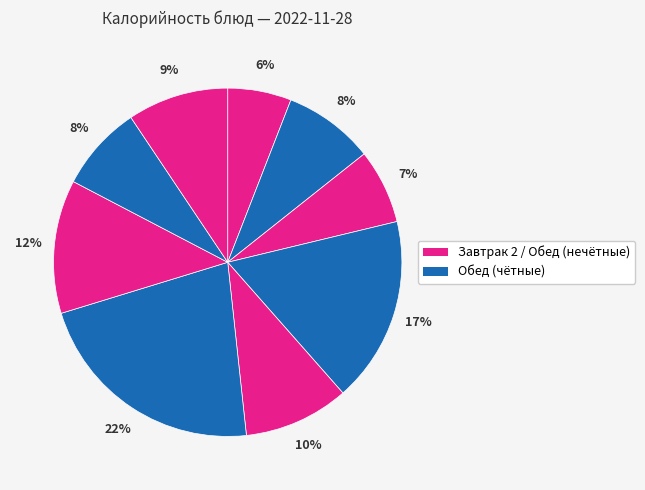

Does any single category account for the majority?

No